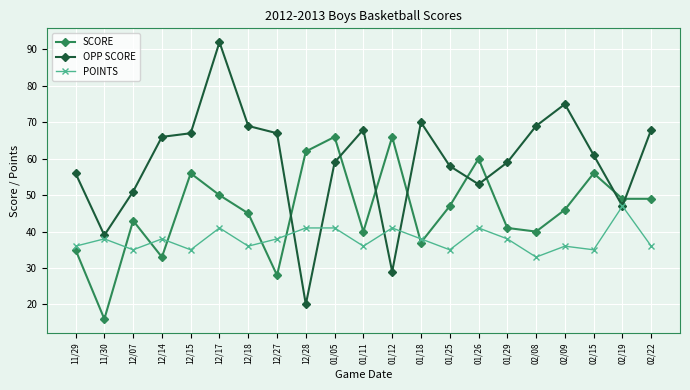

Where do POINTS and SCORE first cross each other?

11/30 and 12/07